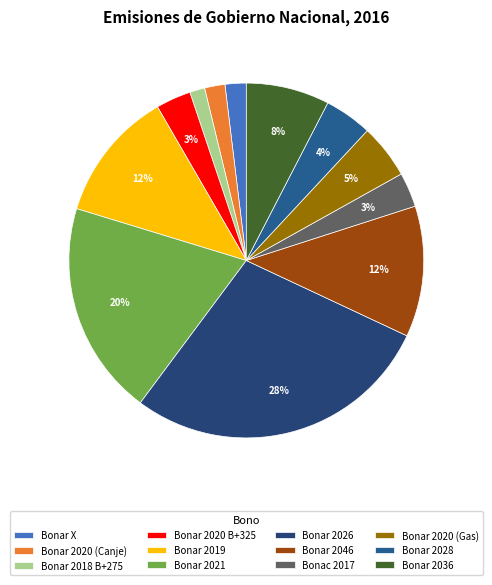

Which has a higher value, Bonar 2020 (Gas) or Bonar 2026?

Bonar 2026